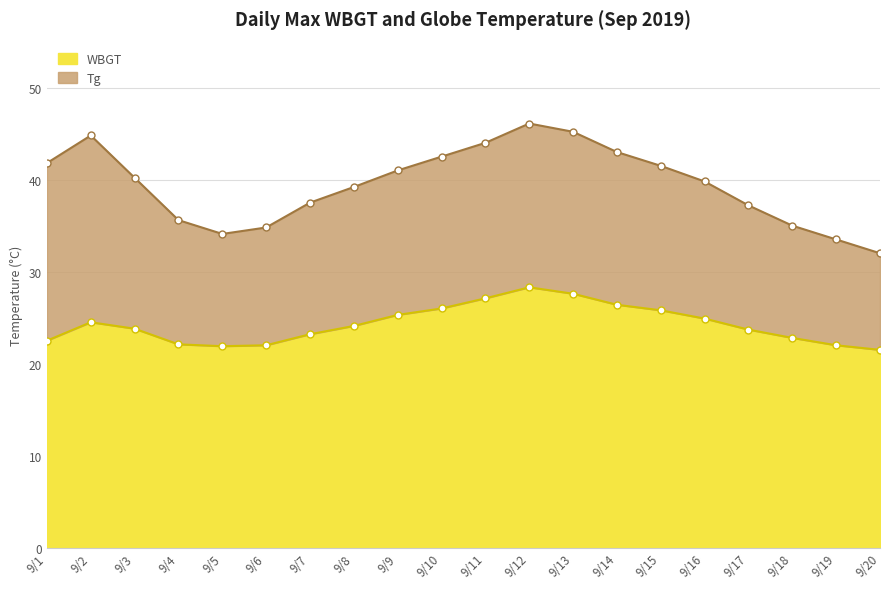

True or false: WBGT has a value of 24.1 at 9/8.

True